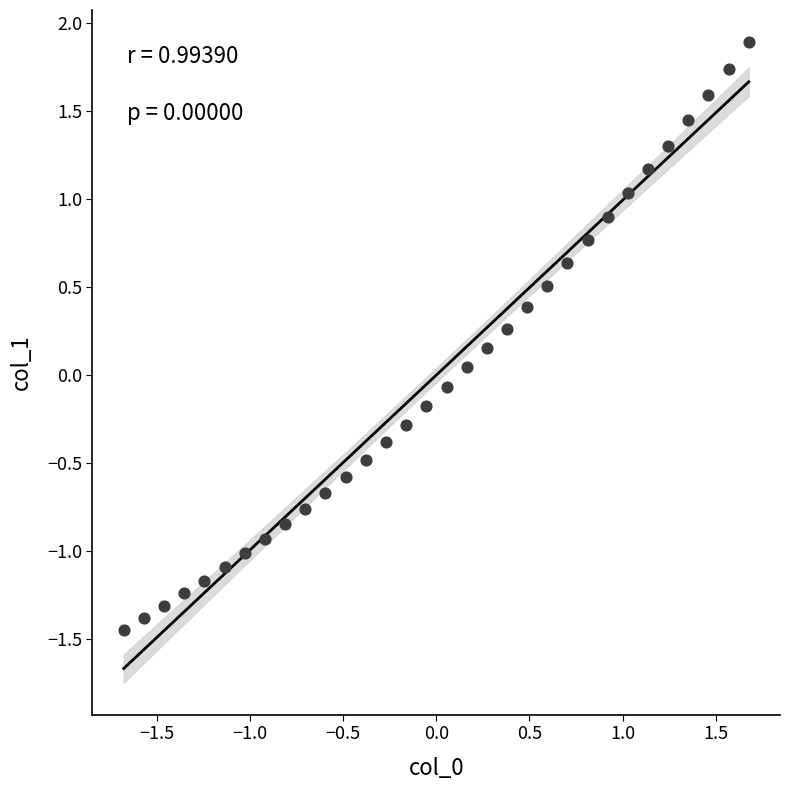

What is the range of Y values (max minus min)?

3.3